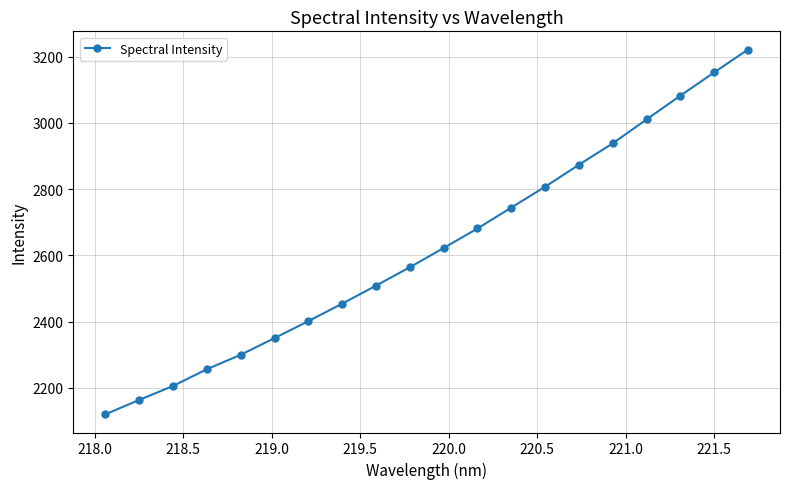

What is the average value?

2622.8